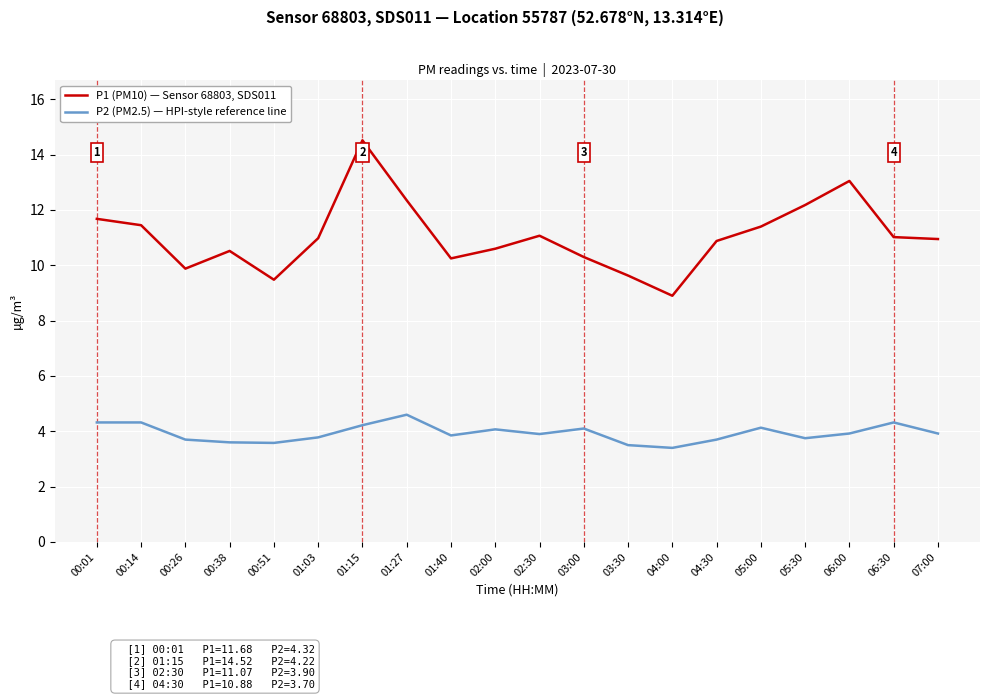

What position from the left is 05:00?

16